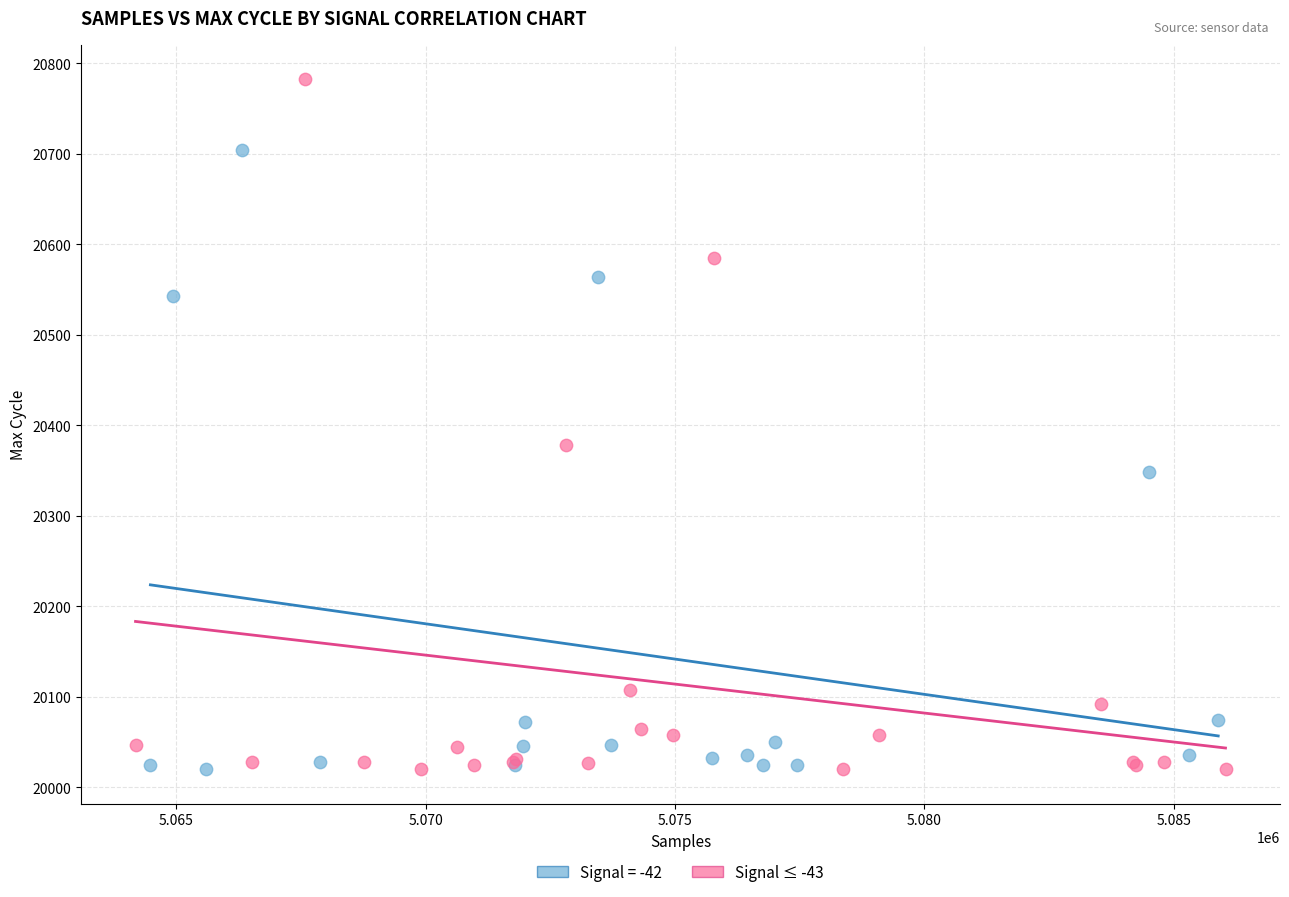

Which series contains the highest Y value?

Signal ≤ -43